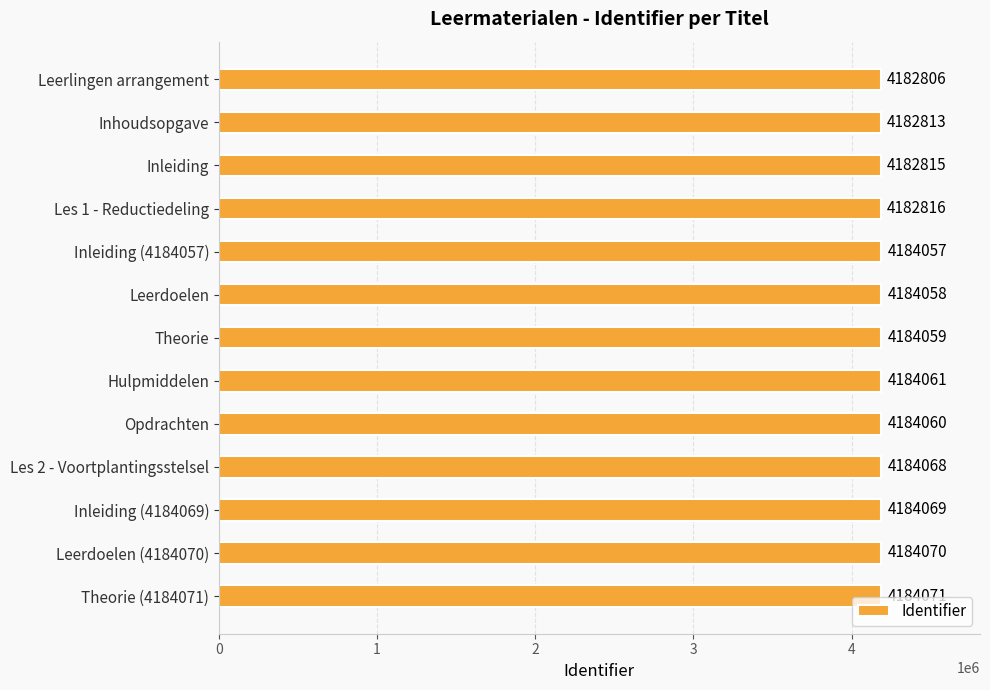

Rank the categories by value from highest to lowest.

Theorie (4184071), Leerdoelen (4184070), Inleiding (4184069), Les 2 - Voortplantingsstelsel, Hulpmiddelen, Opdrachten, Theorie, Leerdoelen, Inleiding (4184057), Les 1 - Reductiedeling, Inleiding, Inhoudsopgave, Leerlingen arrangement